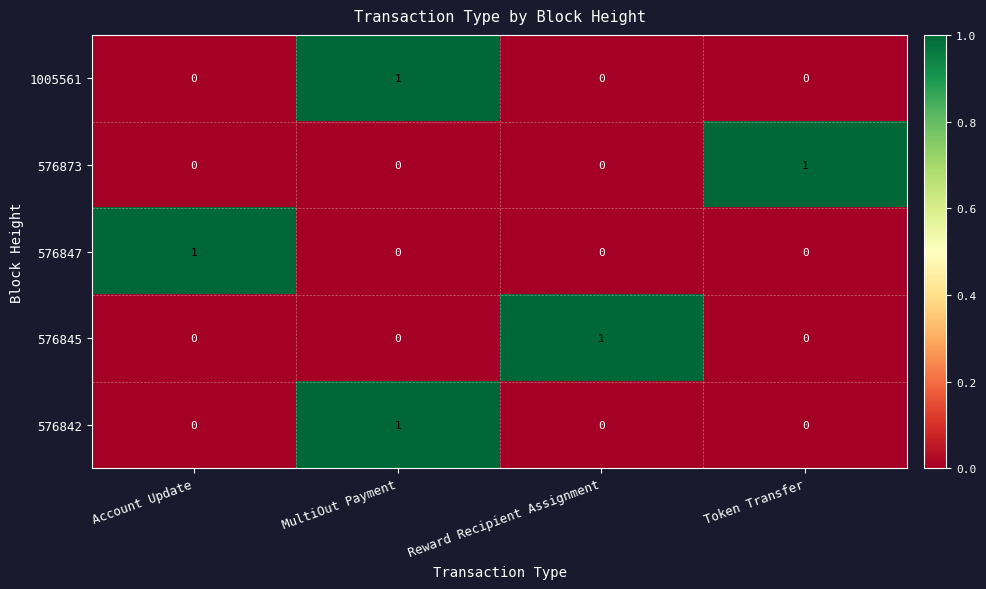

The value of 576845 at Account Update is 0. True or false?

True